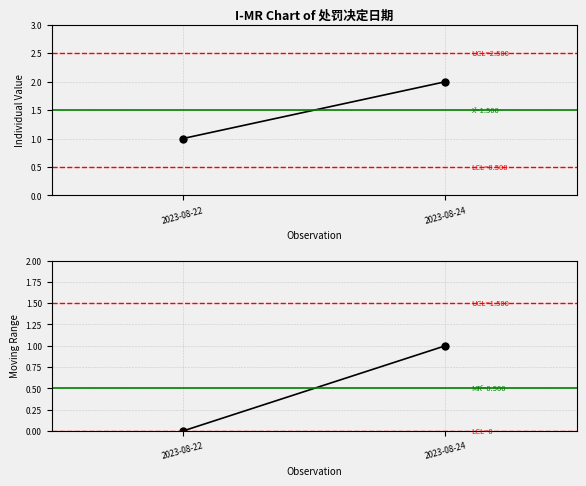

How many categories are shown in the chart?

2